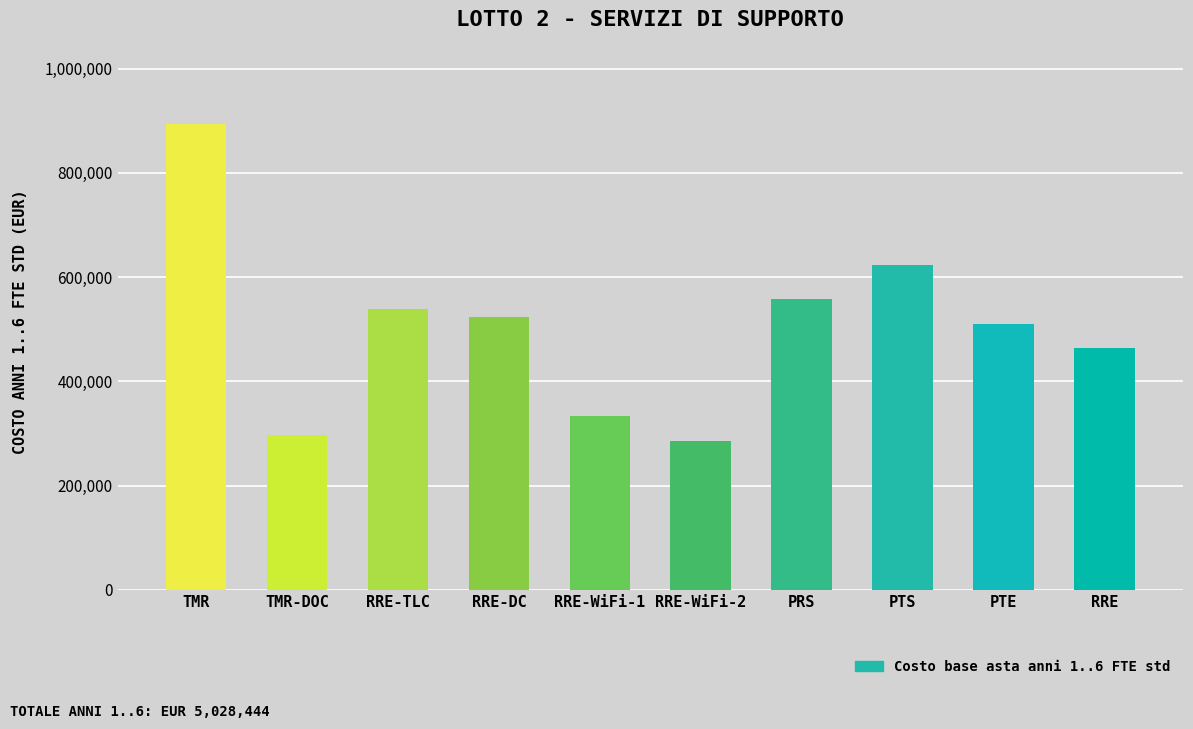

What is the difference between the second highest and minimum values?

336720